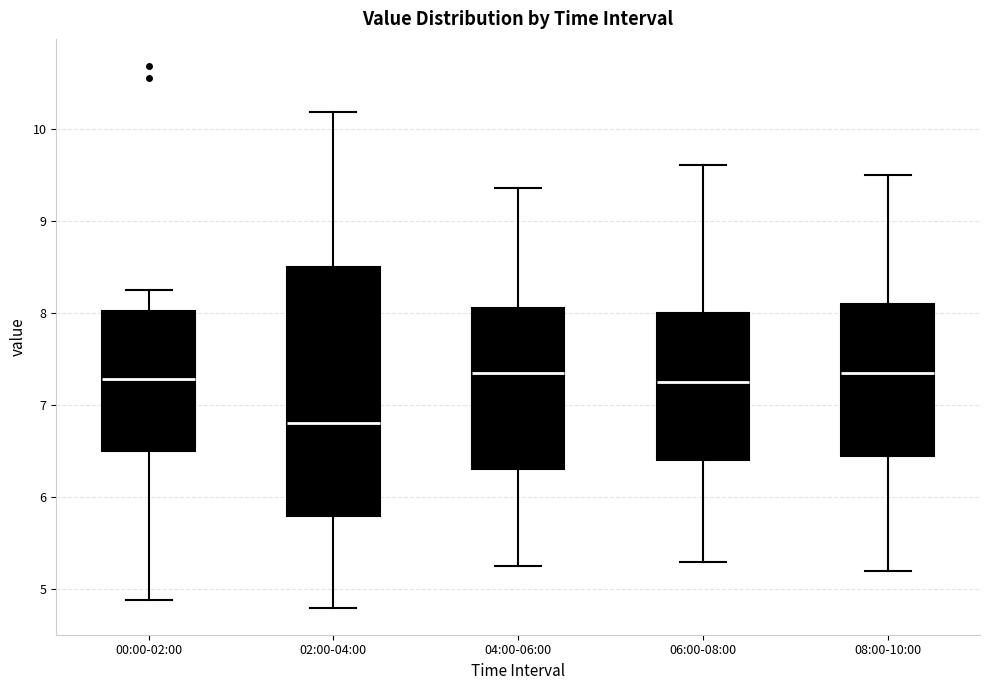

Comparing the boxes themselves (not the whiskers), which one is the tallest?

02:00-04:00